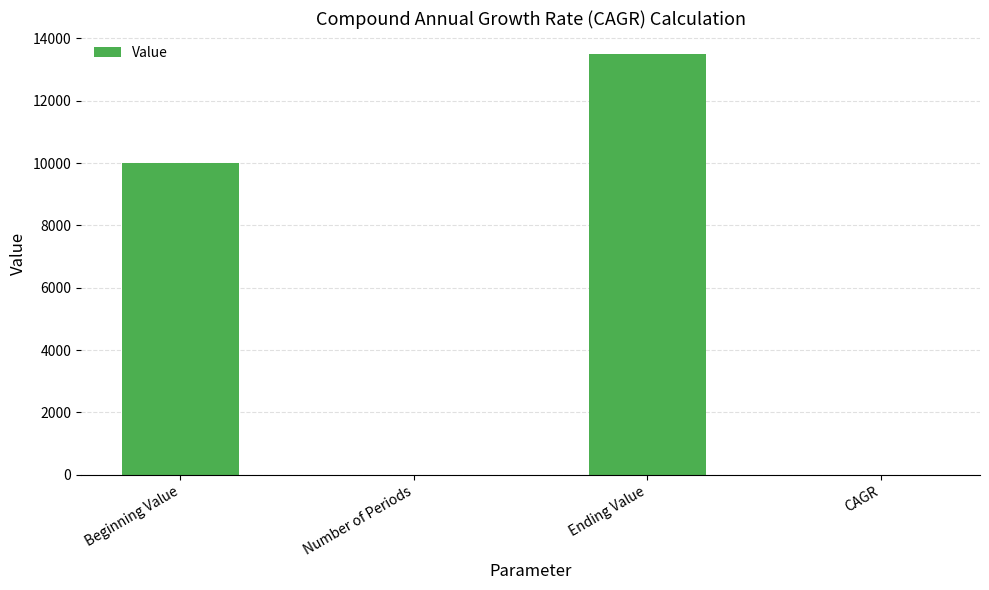

Does the chart contain stacked bars?

No